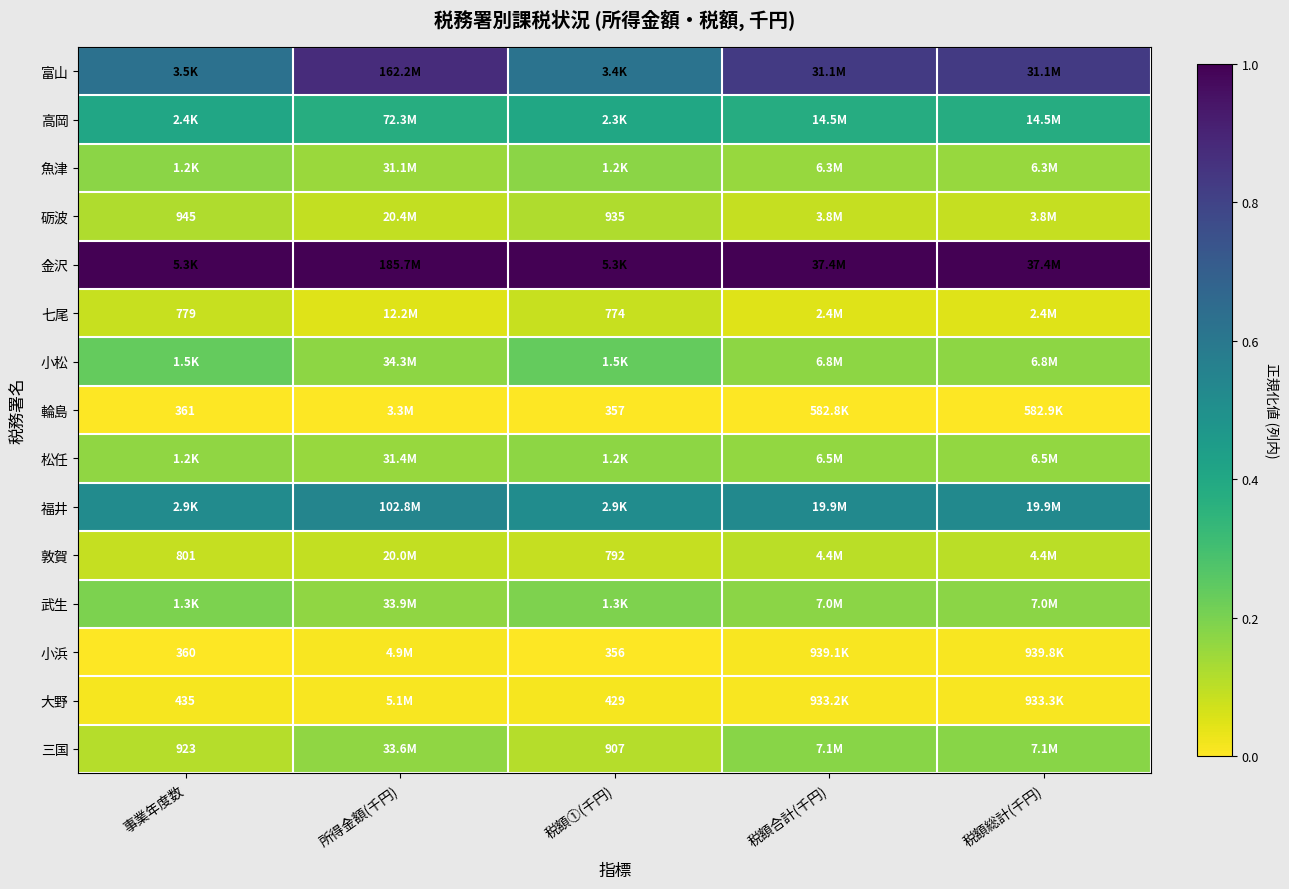

How many series are shown in this chart?

15